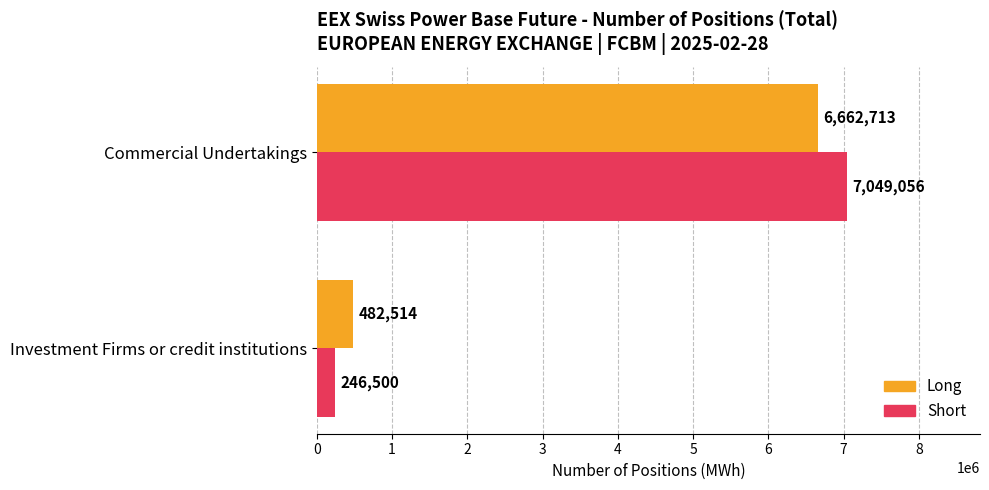

What is the average value of the Short series?

3647778